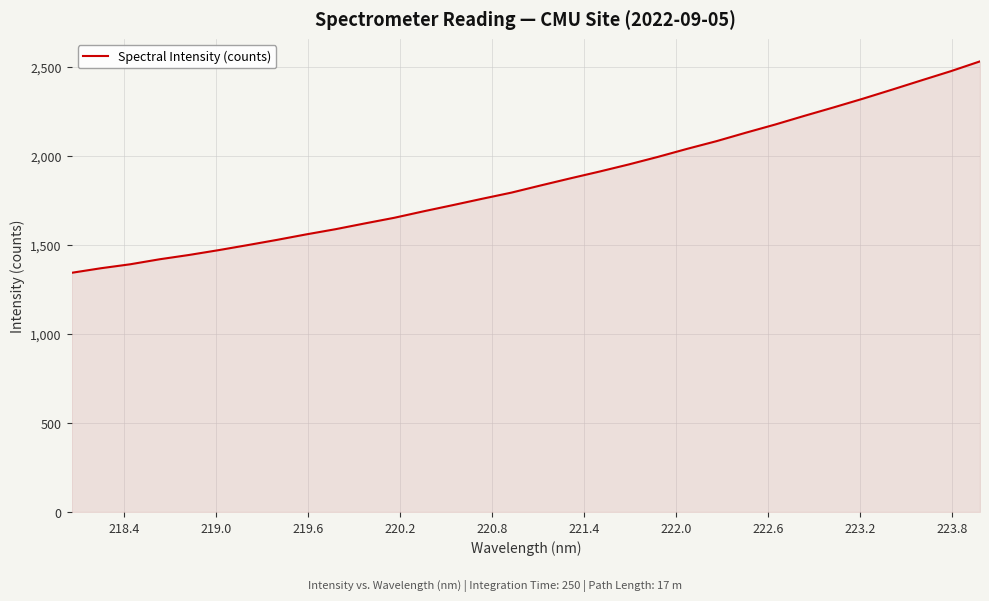

What is the difference between the maximum and minimum values?

1187.0